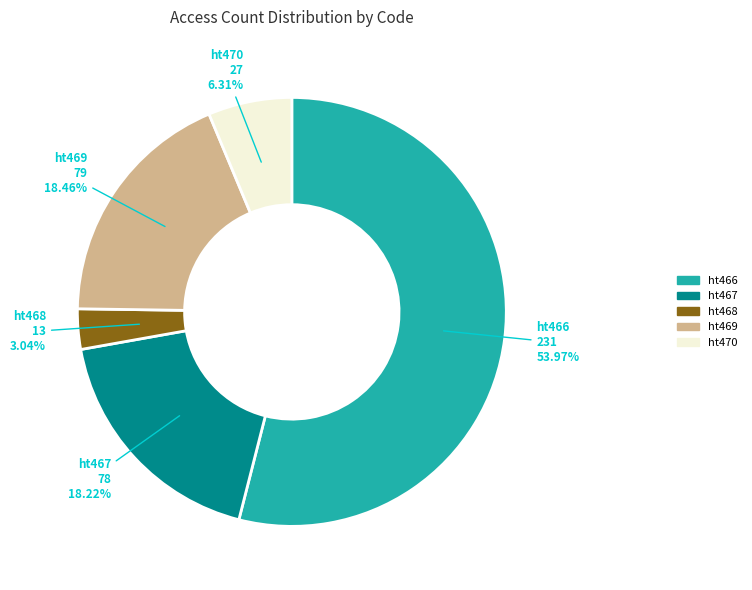

Does any single category account for the majority?

Yes